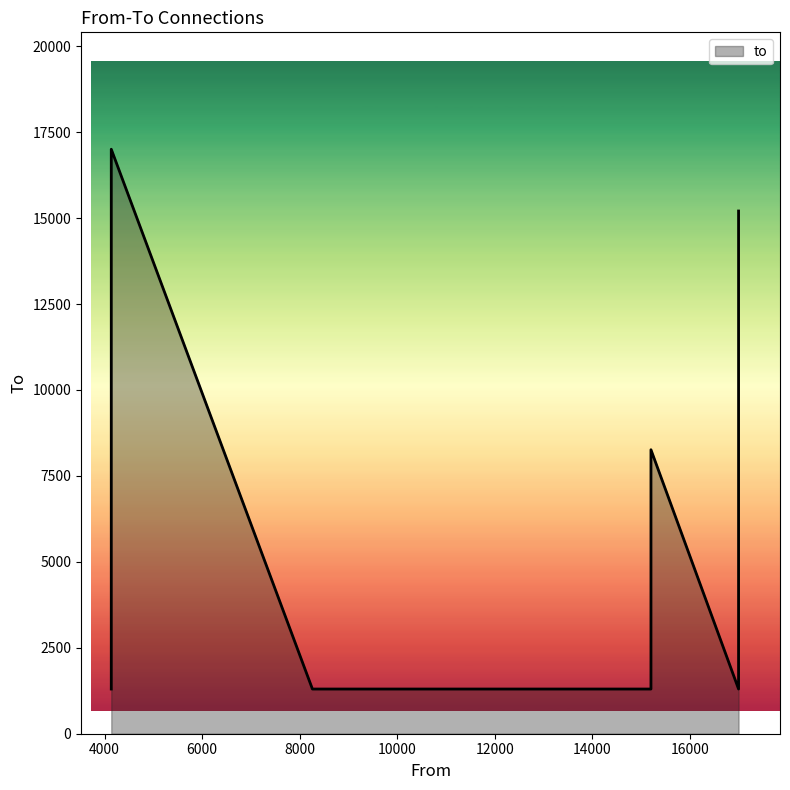

Is it true that the value at 4135 is 363?

False